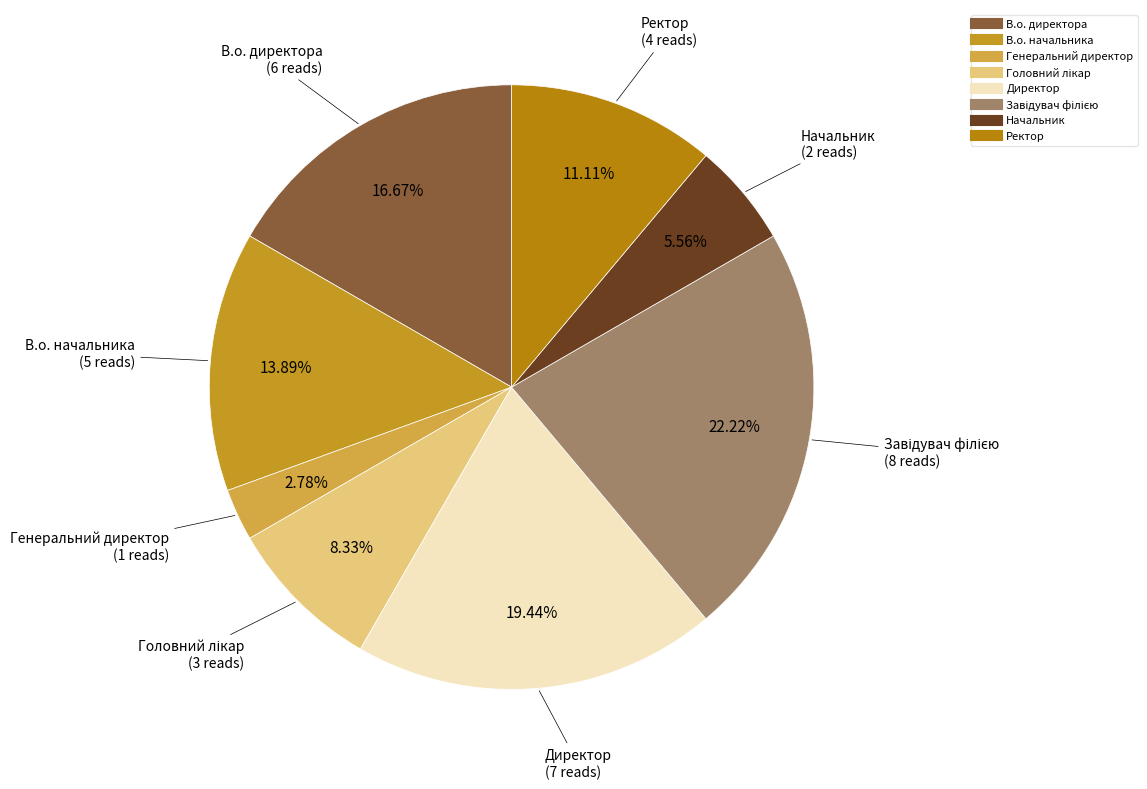

The В.о. директора slice represents 17% of the pie. True or false?

True